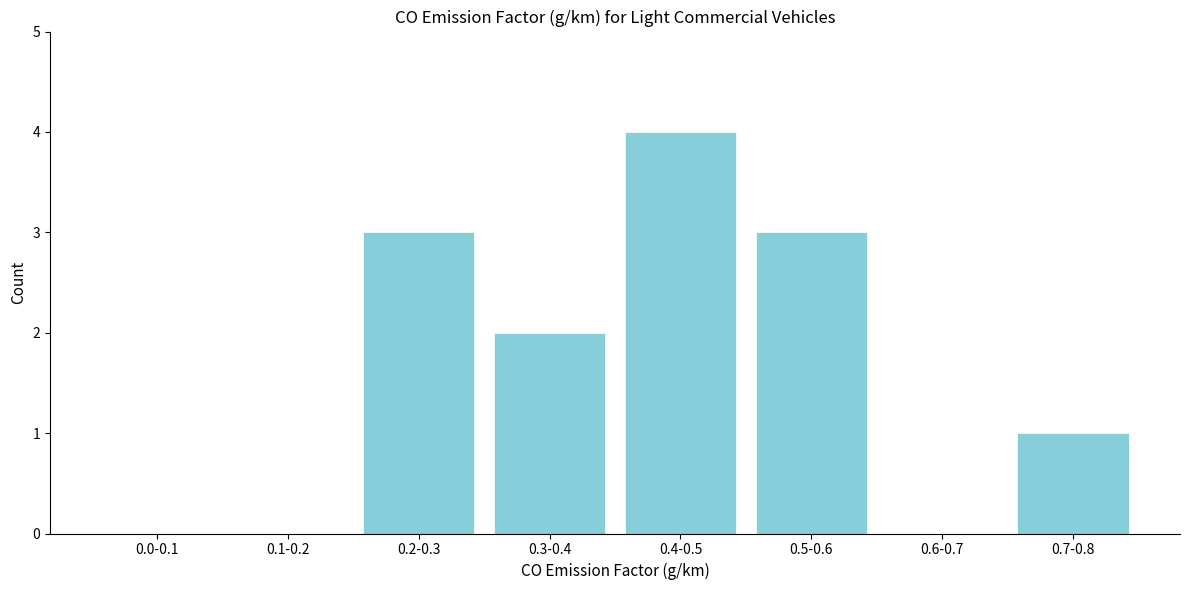

Reading right to left, transcribe all the data shown in this chart.

0.7-0.8=1	0.6-0.7=0	0.5-0.6=3	0.4-0.5=4	0.3-0.4=2	0.2-0.3=3	0.1-0.2=0	0.0-0.1=0